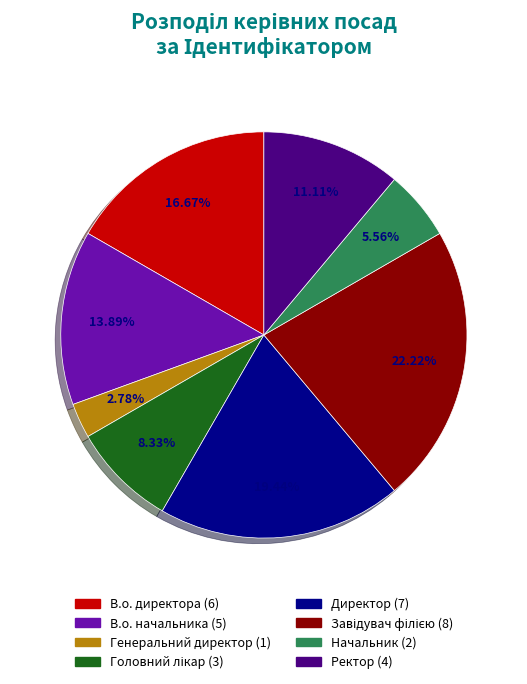

What is the ratio of the value at В.о. начальника to the value at В.о. директора?

0.8